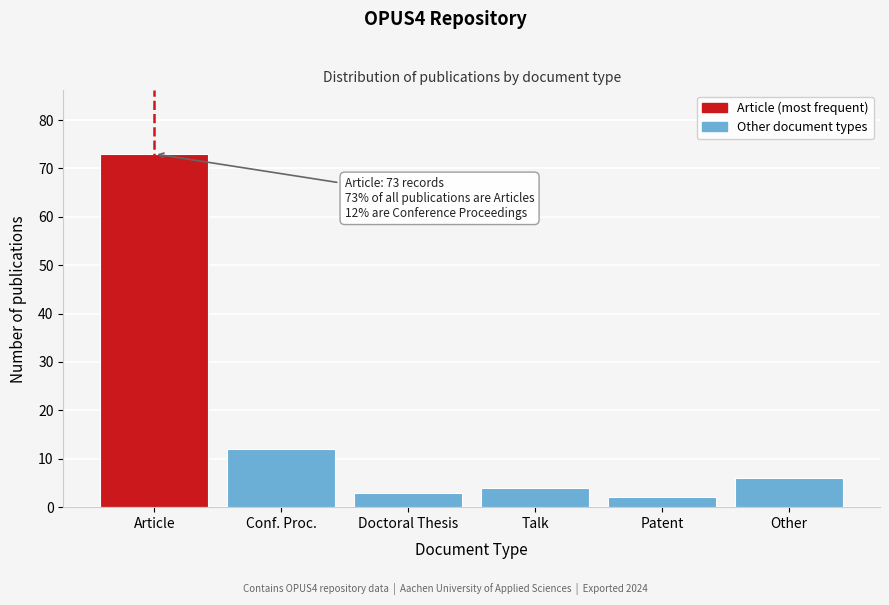

Reading left to right, extract all data points from this chart.

Article=73	Conf. Proc.=12	Doctoral Thesis=3	Talk=4	Patent=2	Other=6